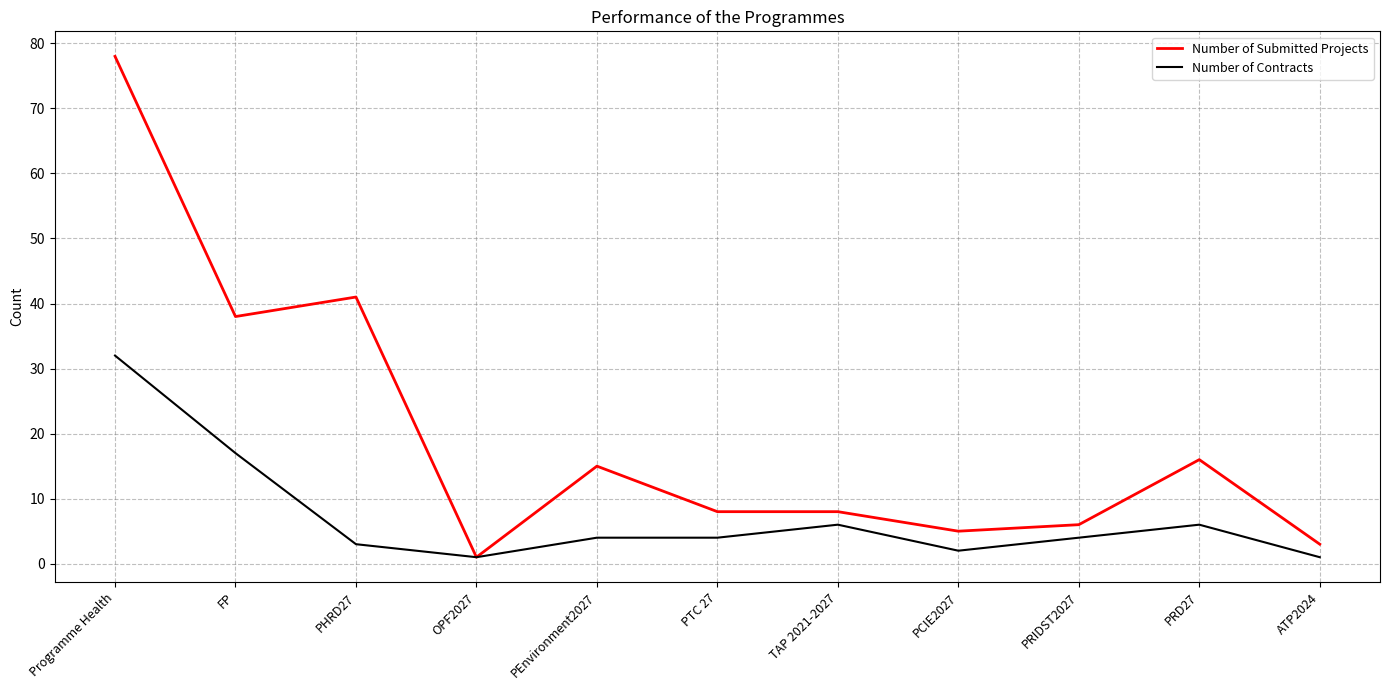

How many series are shown in this chart?

2